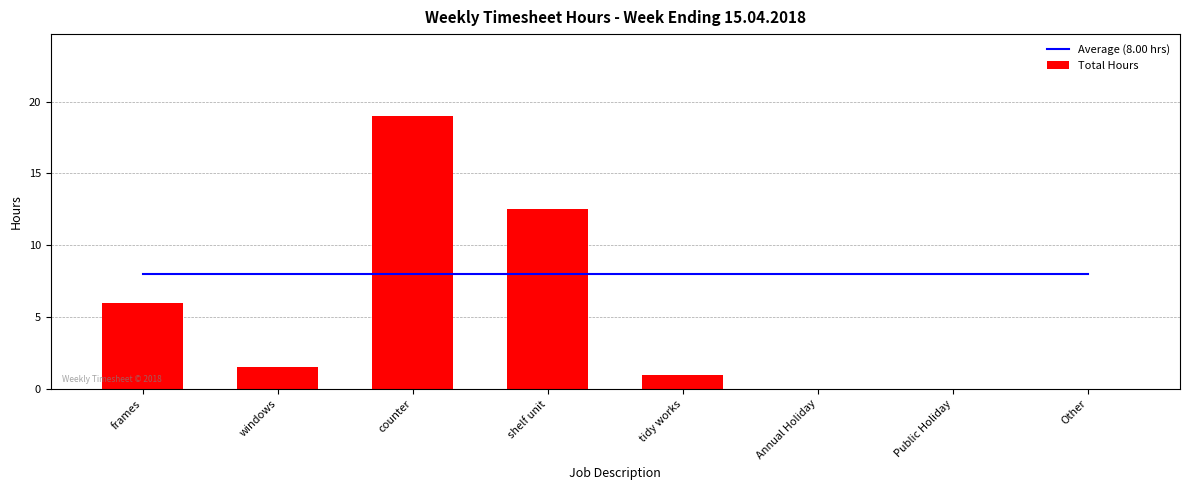

What is the total value across all series at Other?

8.0